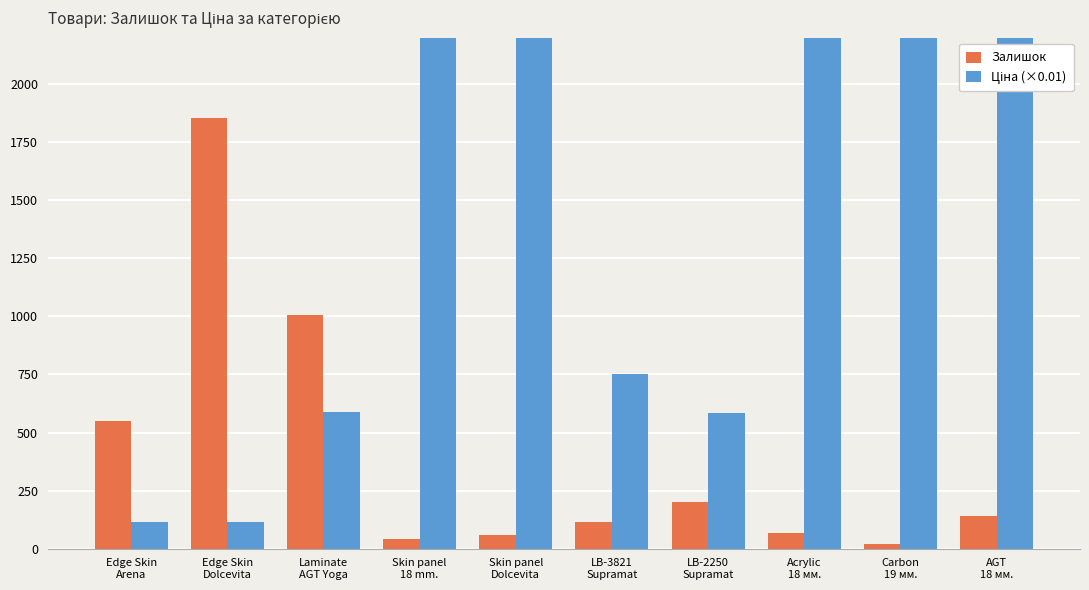

Rank the categories by Залишок value from highest to lowest.

Edge Skin
Dolcevita, Laminate
AGT Yoga, Edge Skin
Arena, LB-2250
Supramat, AGT
18 мм., LB-3821
Supramat, Acrylic
18 мм., Skin panel
Dolcevita, Skin panel
18 mm., Carbon
19 мм.